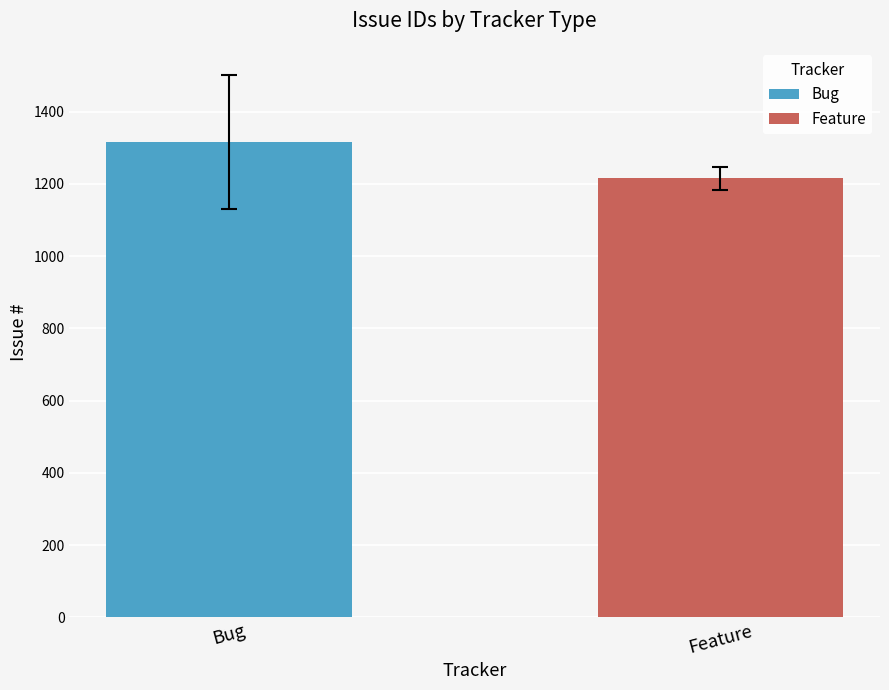

Which series has the largest range (max minus min)?

Bug